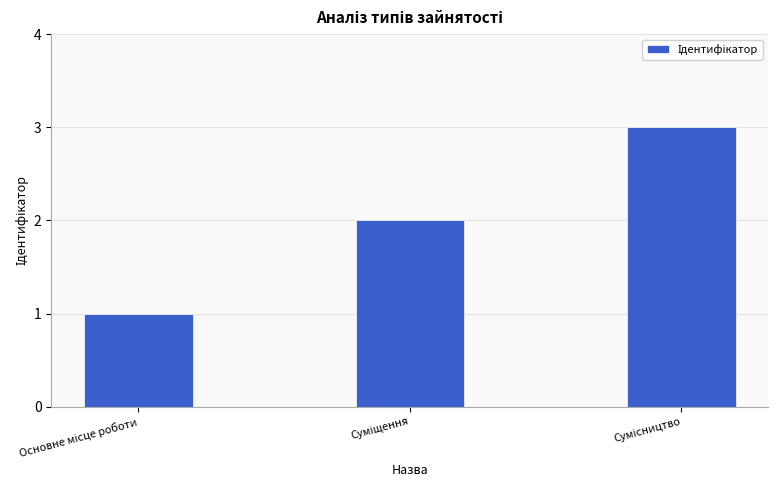

What is the maximum value shown in the chart?

3